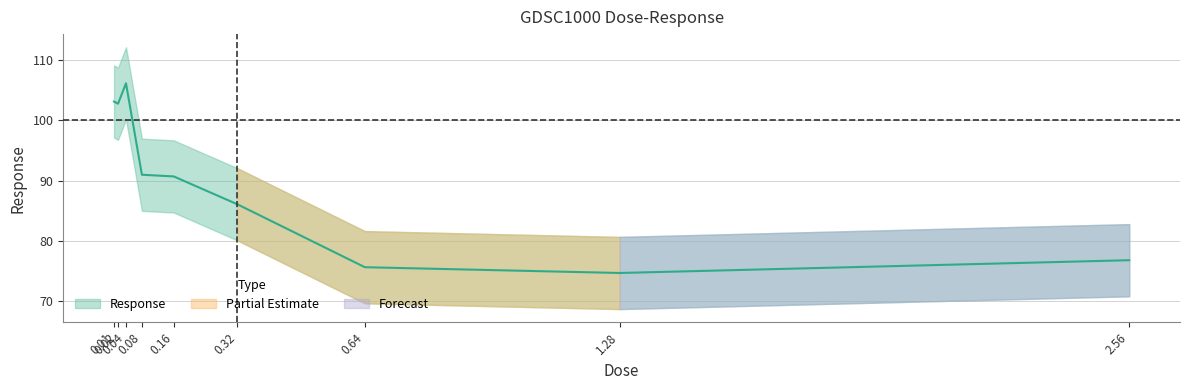

How many points are higher than both their immediate neighbors (excluding endpoints)?

1